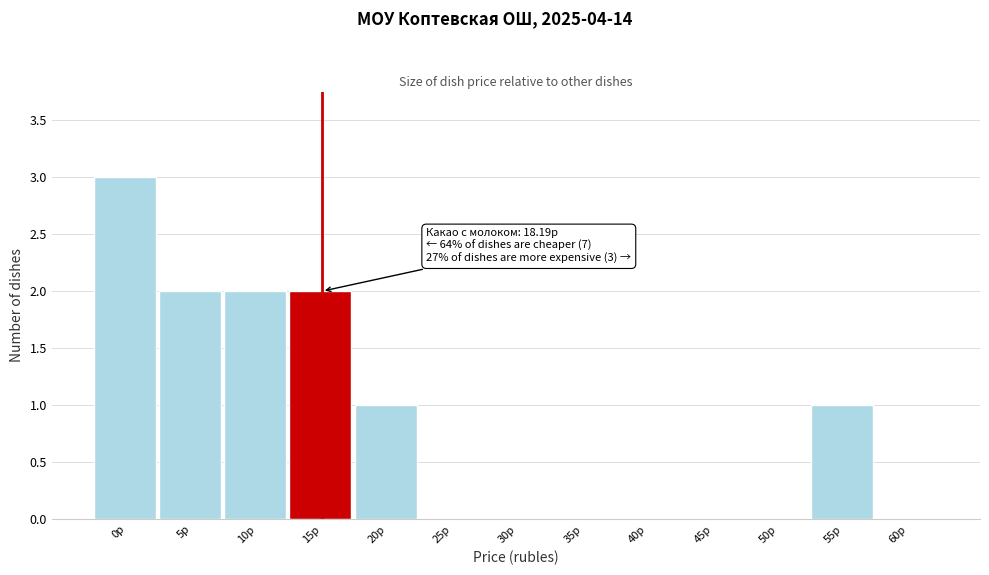

Reading left to right, extract all data points from this chart.

0р=3	5р=2	10р=2	15р=2	20р=1	25р=0	30р=0	35р=0	40р=0	45р=0	50р=0	55р=1	60р=0